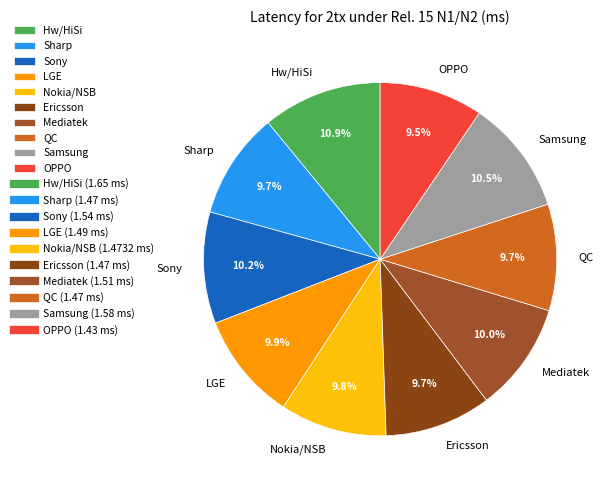

Does Nokia/NSB represent more than half of the total?

No